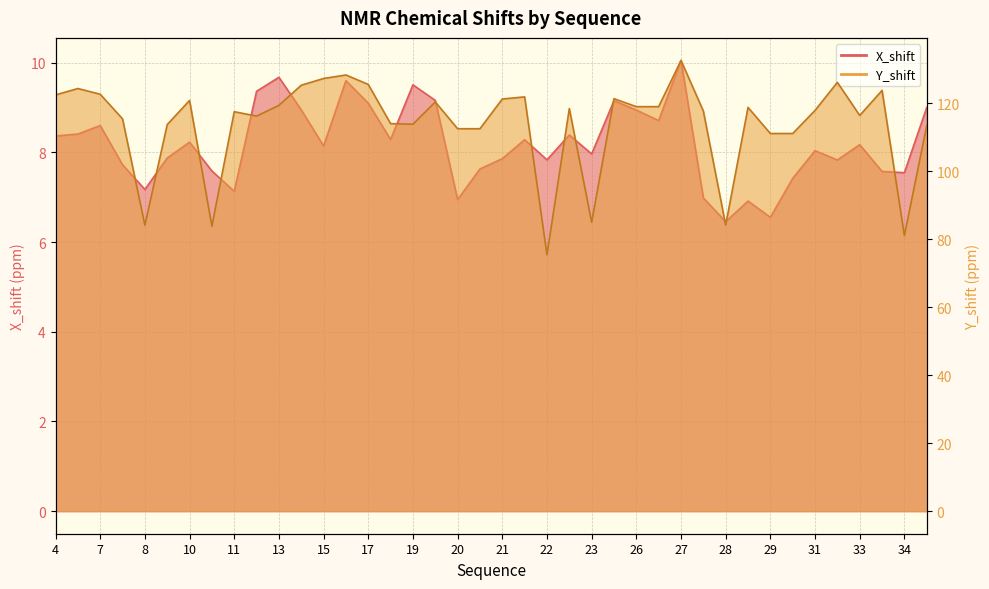

How many categories are shown in the chart?

40